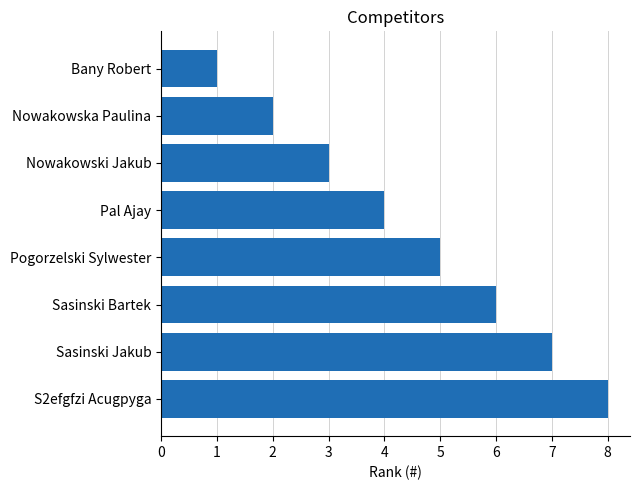

True or false: the data shows 4 at Nowakowski Jakub.

False